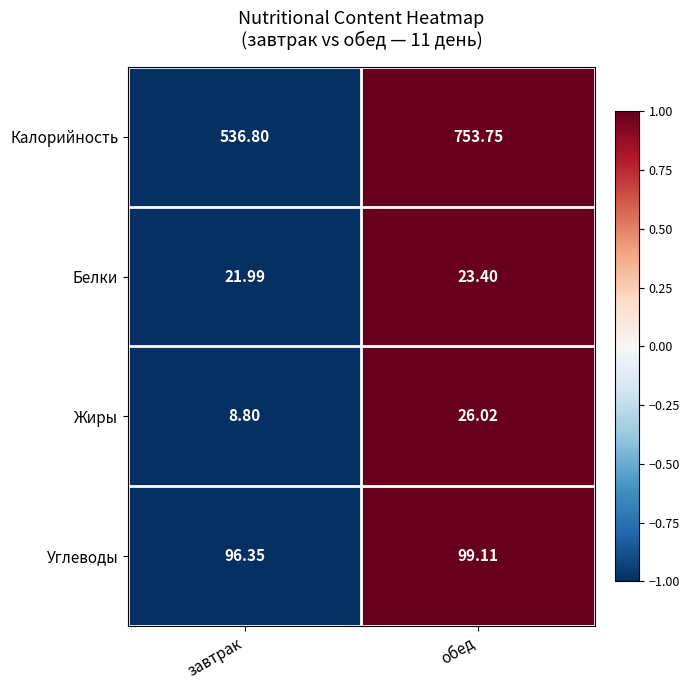

Which series changed the most between завтрак and обед?

Калорийность